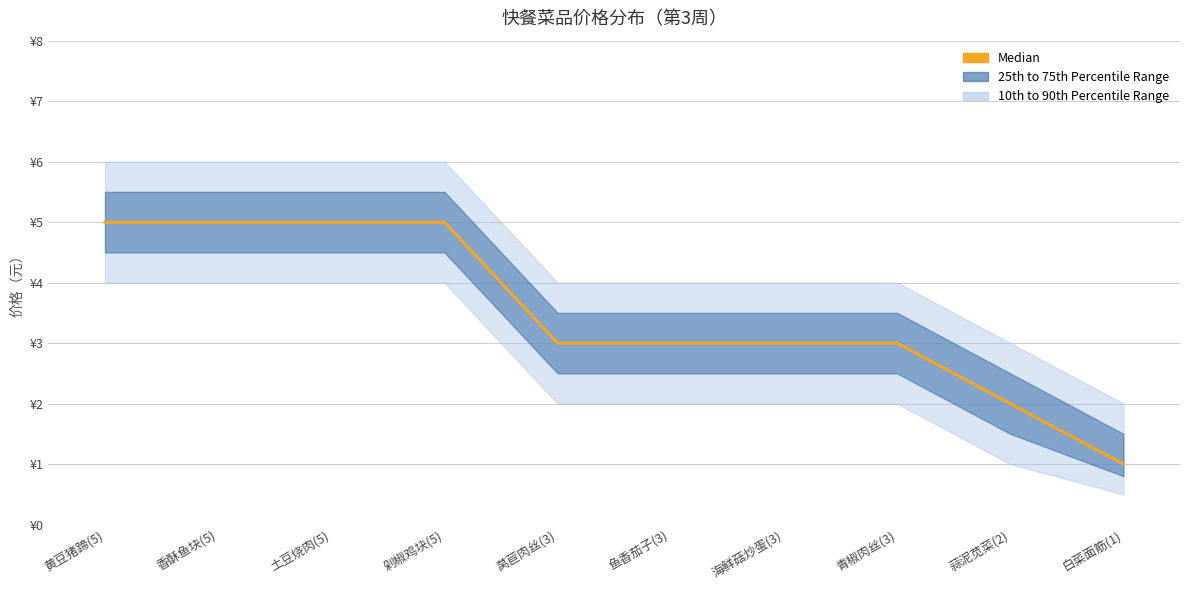

What is the difference between the second highest and second lowest values?

3